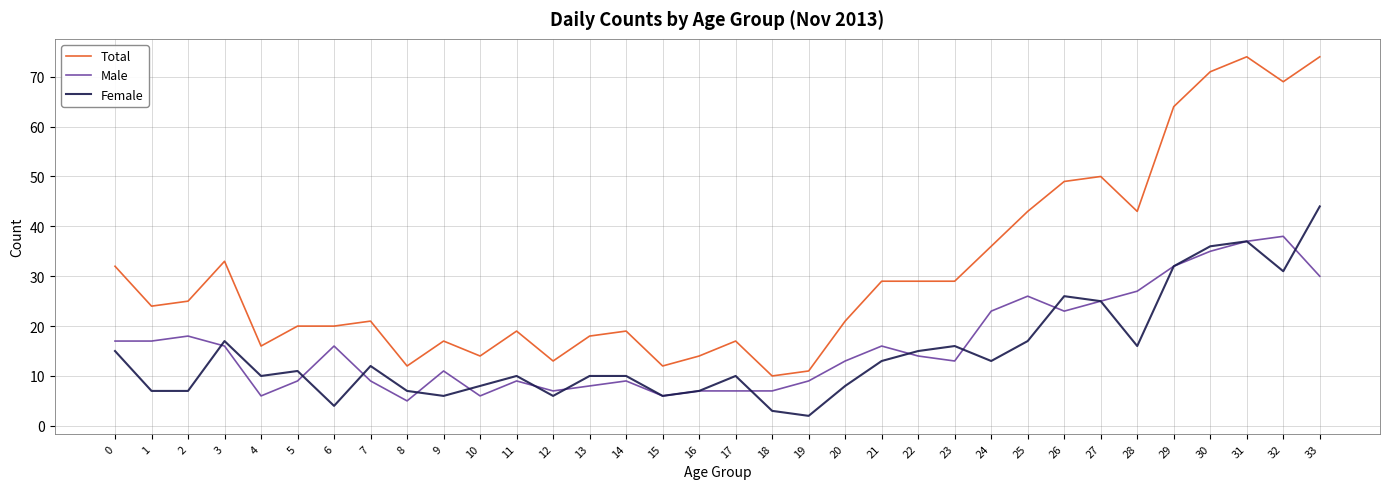

What is the total value across all series at 13?

36